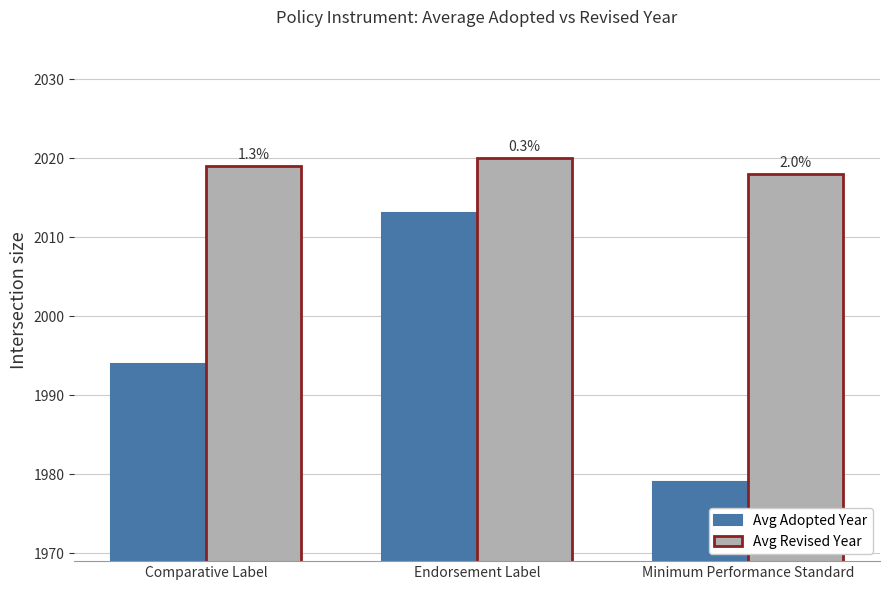

At which category is the sum across all series the highest?

Endorsement Label